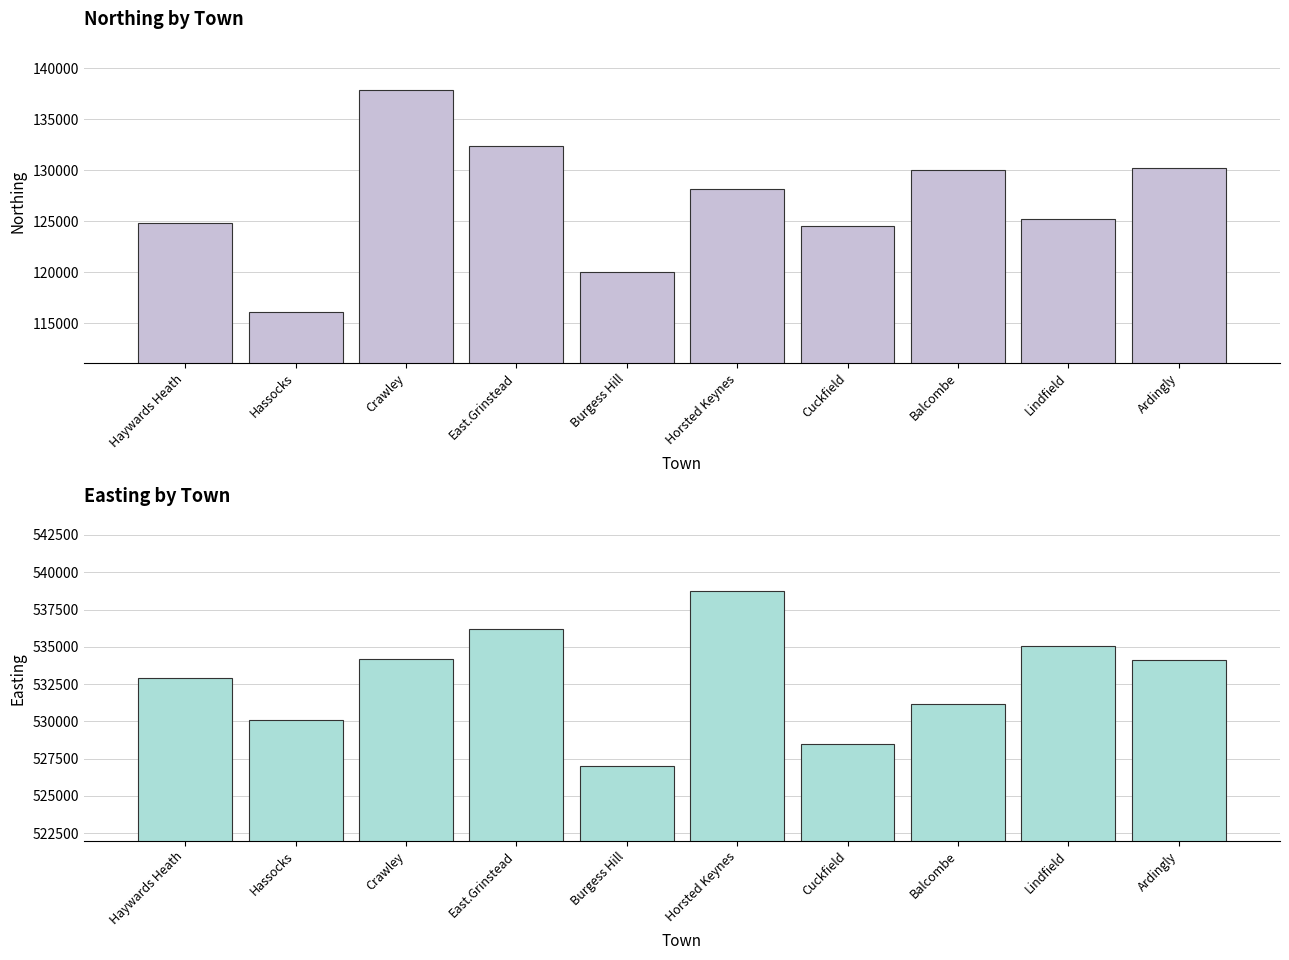

What position from the right is Cuckfield?

4